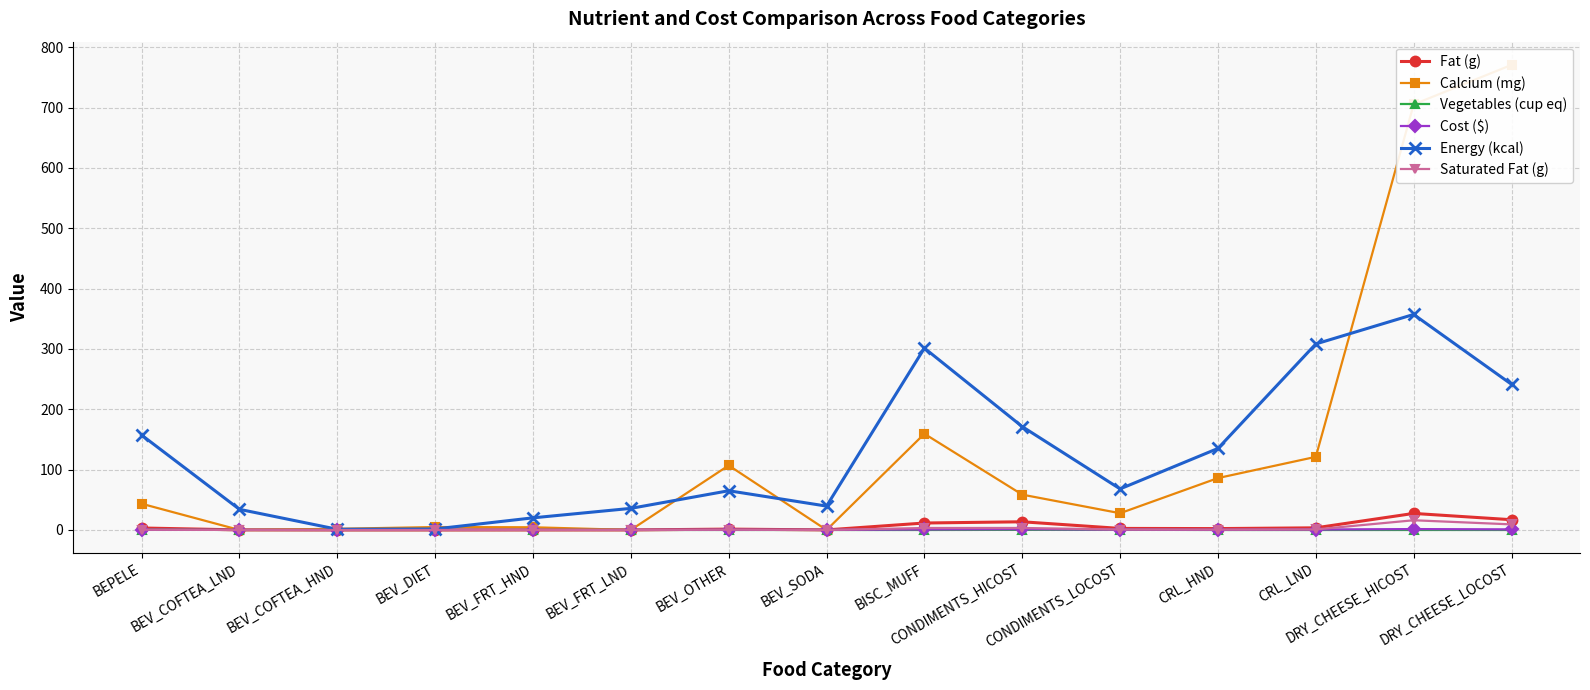

How many times do Energy (kcal) and Calcium (mg) cross each other?

5